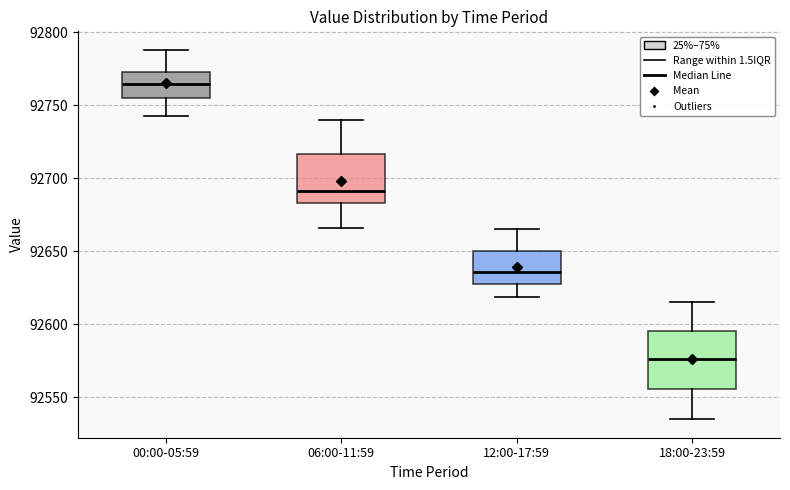

Reading left to right, read every box against the y-axis: the position of its median line, the range the box covers, and the ends of its whiskers. The values are not printed on the chart, so give them approximately, as read against the axis.

00:00-05:59: median 92765, box 92755 to 92775, whiskers 92745 to 92790
06:00-11:59: median 92690, box 92685 to 92715, whiskers 92665 to 92740
12:00-17:59: median 92635, box 92630 to 92650, whiskers 92620 to 92665
18:00-23:59: median 92575, box 92555 to 92595, whiskers 92535 to 92615